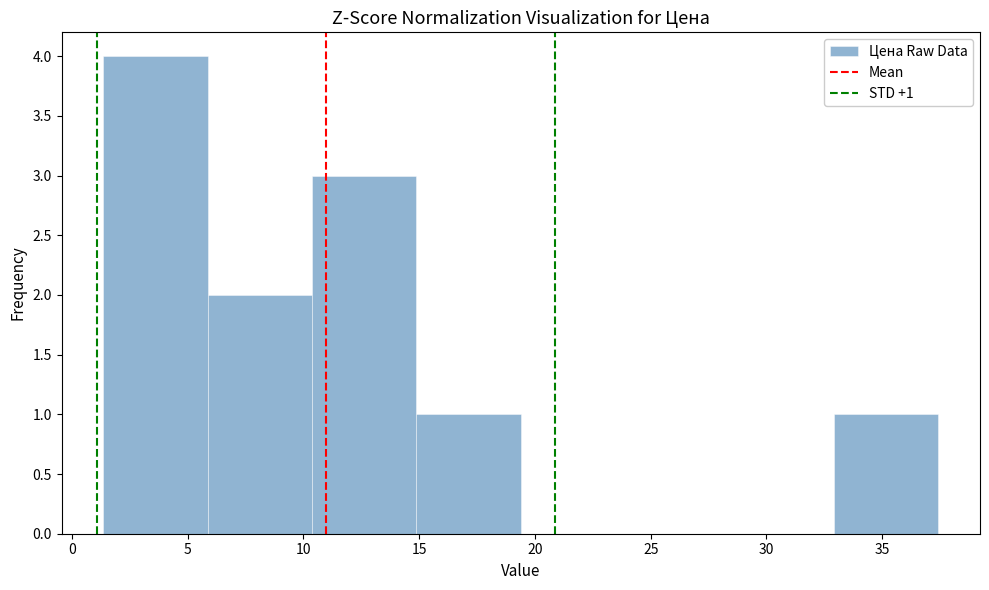

Which range on the x-axis has the tallest bar?

1.5 to 6.0